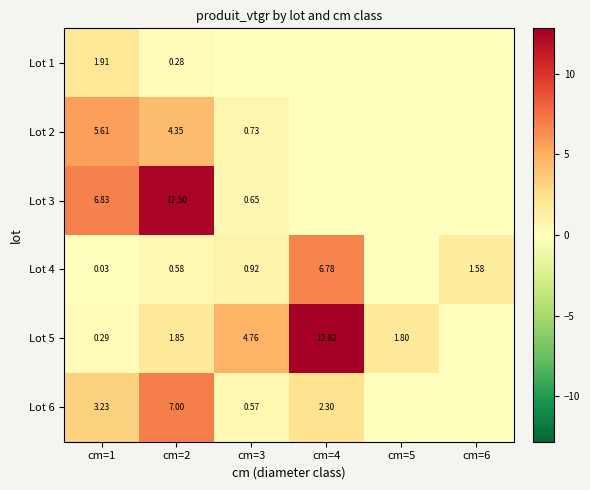

Is the value of Lot 6 at cm=4 greater than the value of Lot 4 at cm=3?

Yes